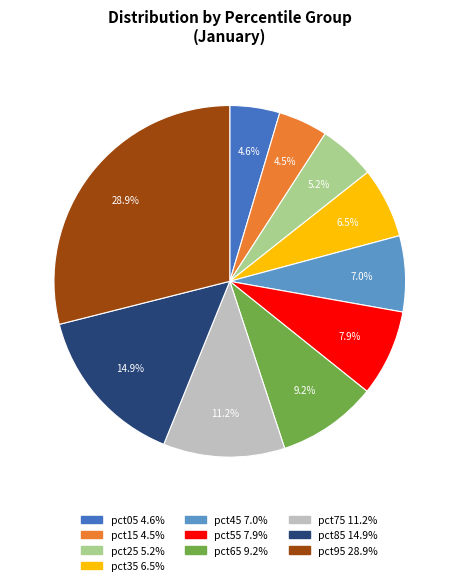

Is it true that pct85 is 9% of the pie?

False